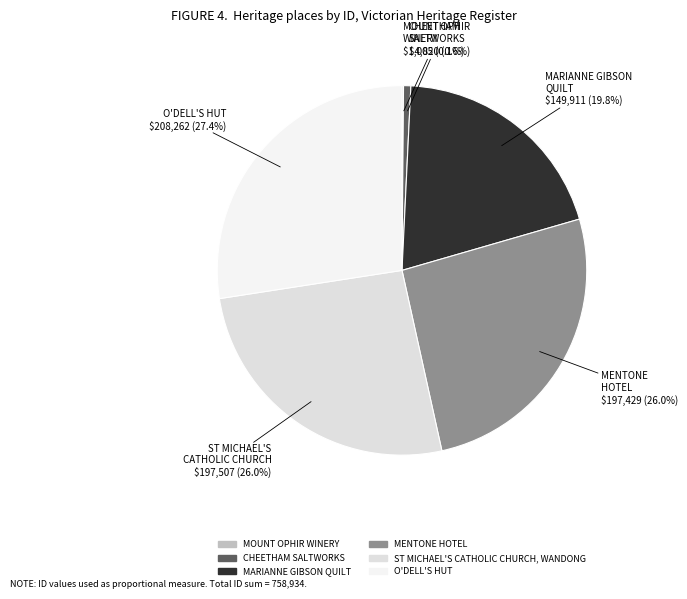

Between MARIANNE GIBSON QUILT and O'DELL'S HUT, which is larger?

O'DELL'S HUT